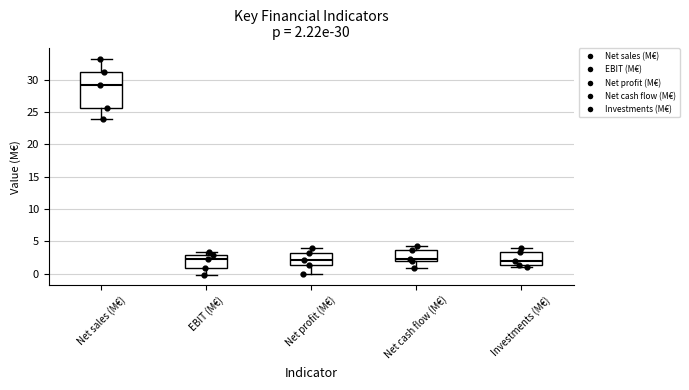

Which box's median line is the highest?

Net sales (M€)